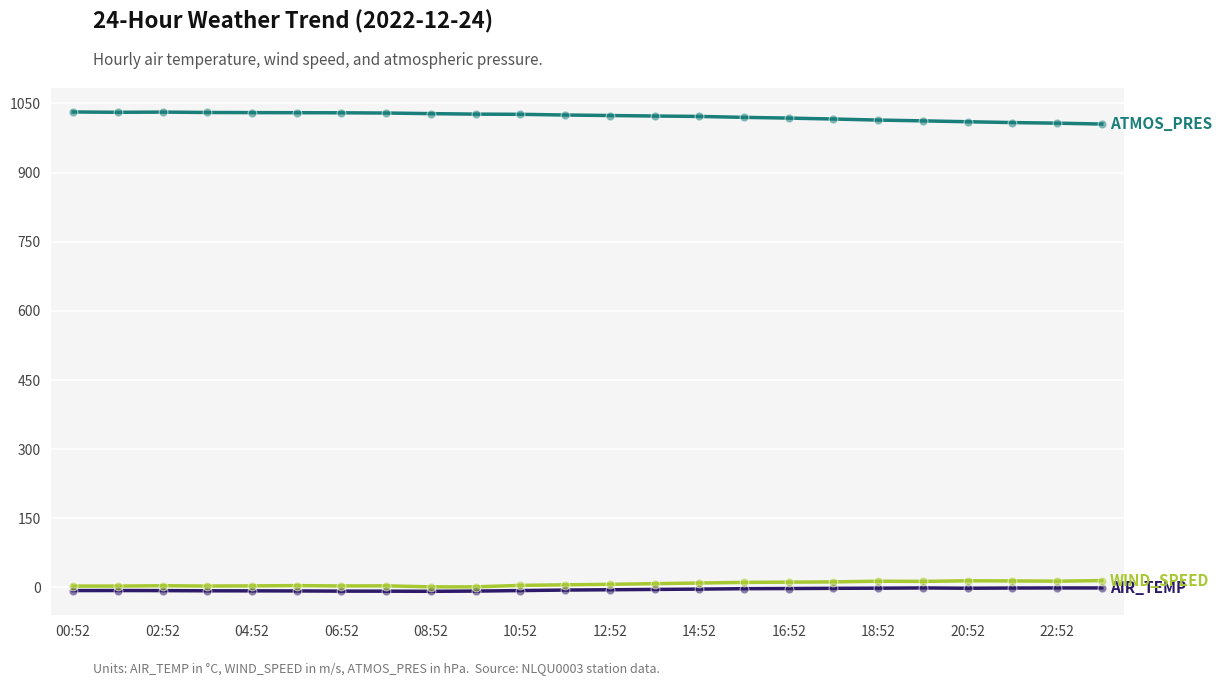

What is the maximum value shown in the chart?

1031.6